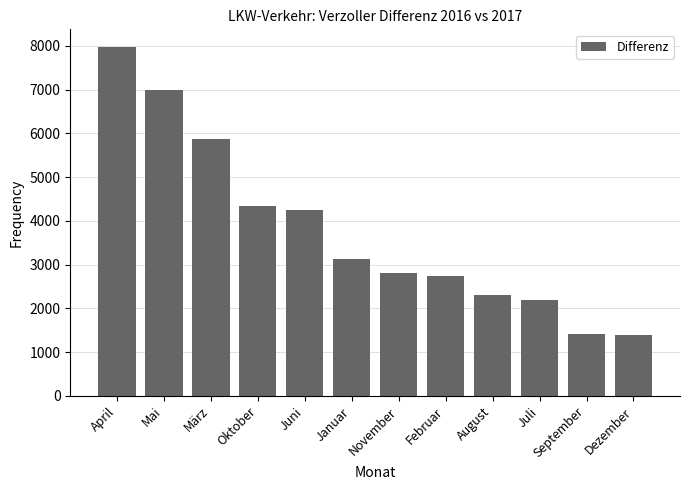

How many data points does each series have?

12